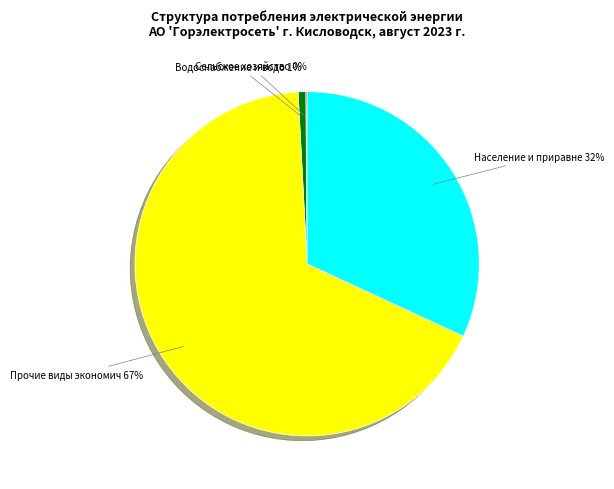

Does any single category account for the majority?

Yes